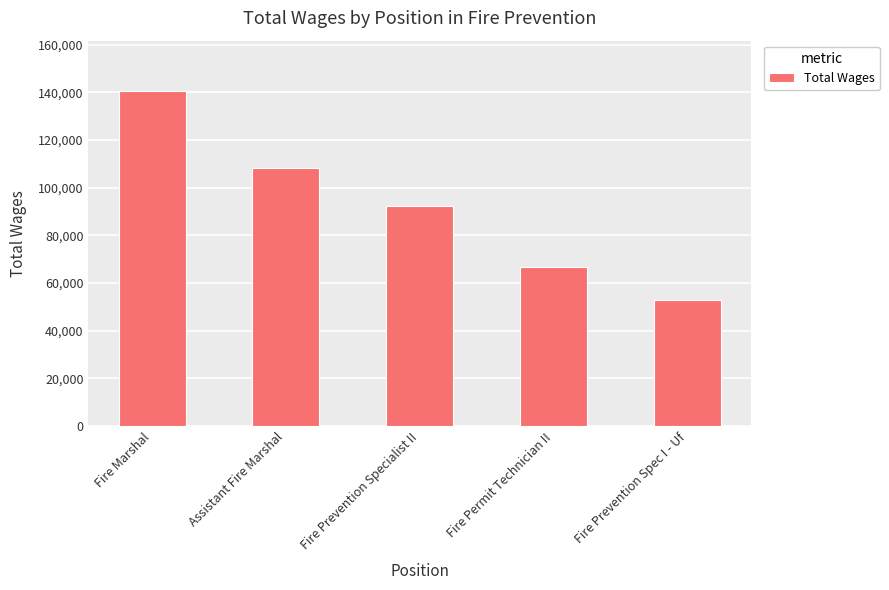

What is the greatest value displayed?

140624